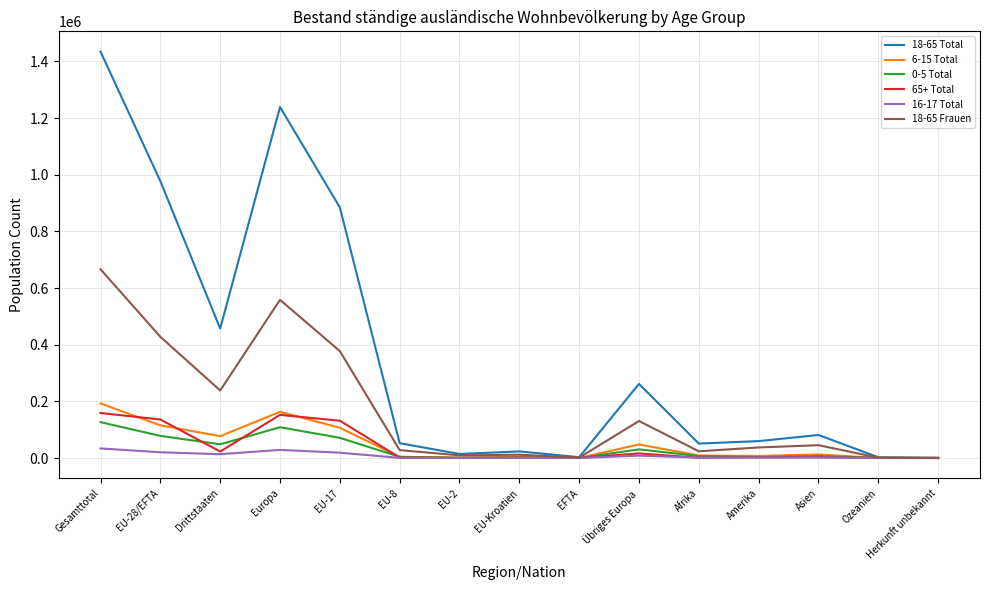

Which series has the largest total across all categories?

18-65 Total